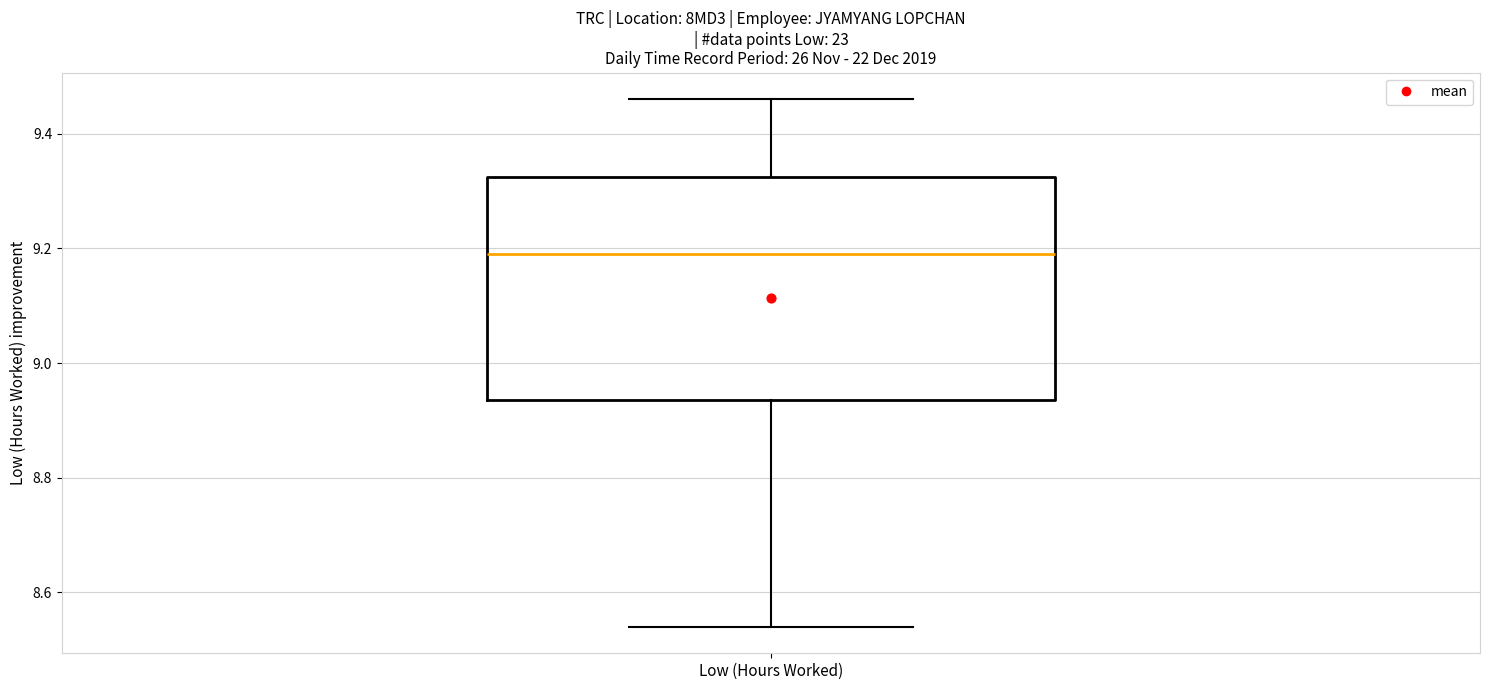

Transcribe this box plot: give where the median line is, the range the box spans, and where the two whiskers end, as read against the y-axis. The values are not printed on the chart, so give them approximately, as read against the axis.

median 9.20, box 8.94 to 9.32, whiskers 8.54 to 9.46